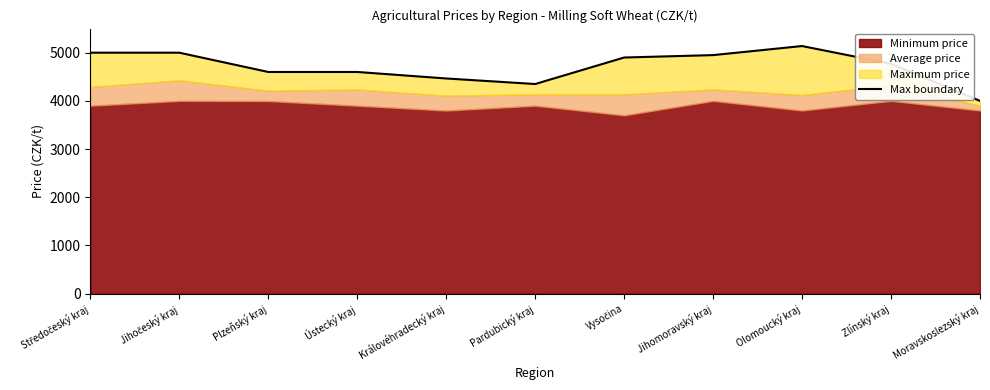

What is the maximum value shown in the chart?

5138